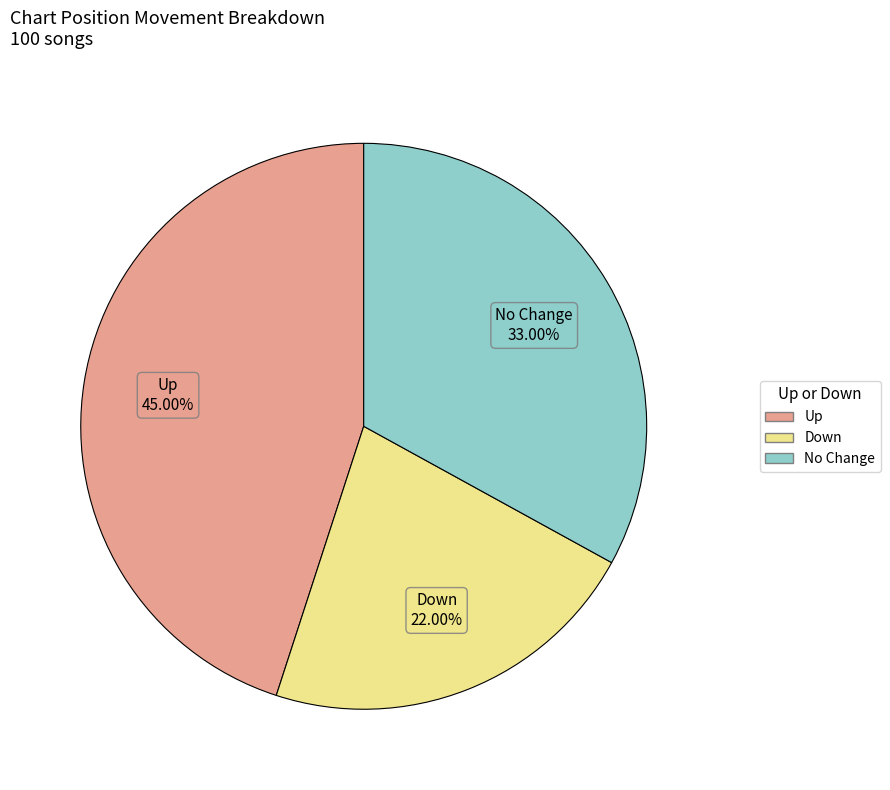

Is there a majority slice in this chart?

No